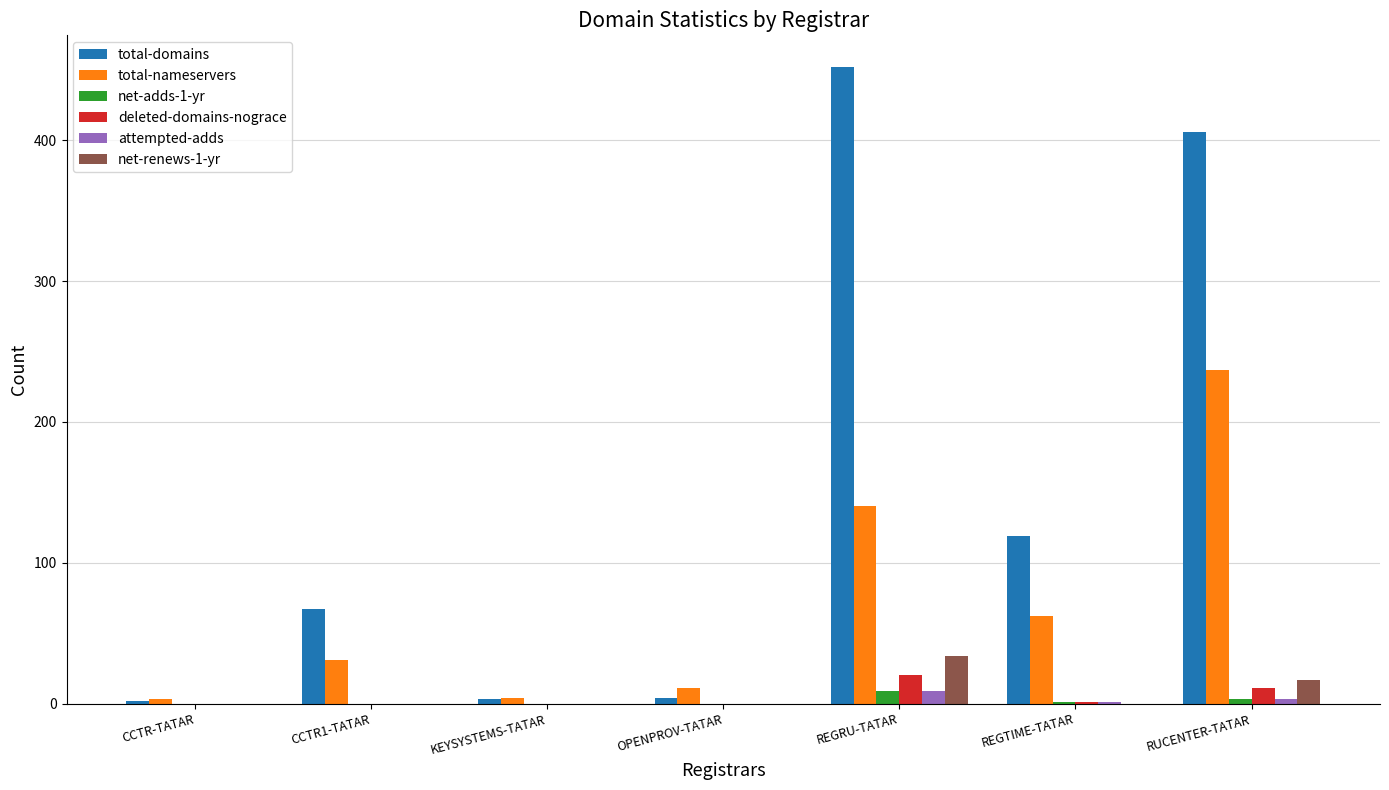

Between REGRU-TATAR and REGTIME-TATAR, which series saw the biggest shift?

total-domains